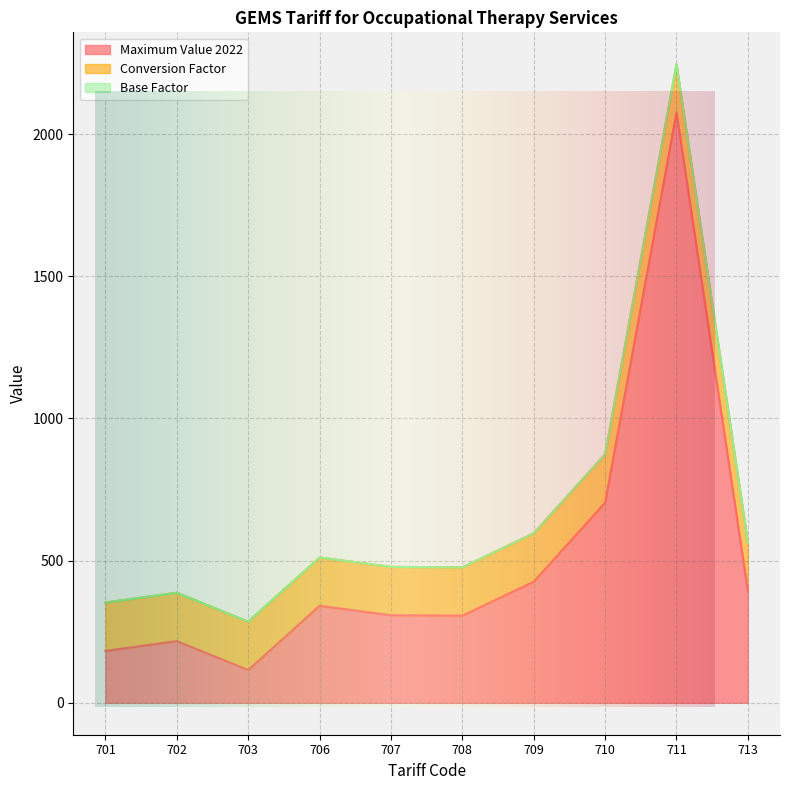

What is the maximum value for Maximum Value 2022?

2075.3